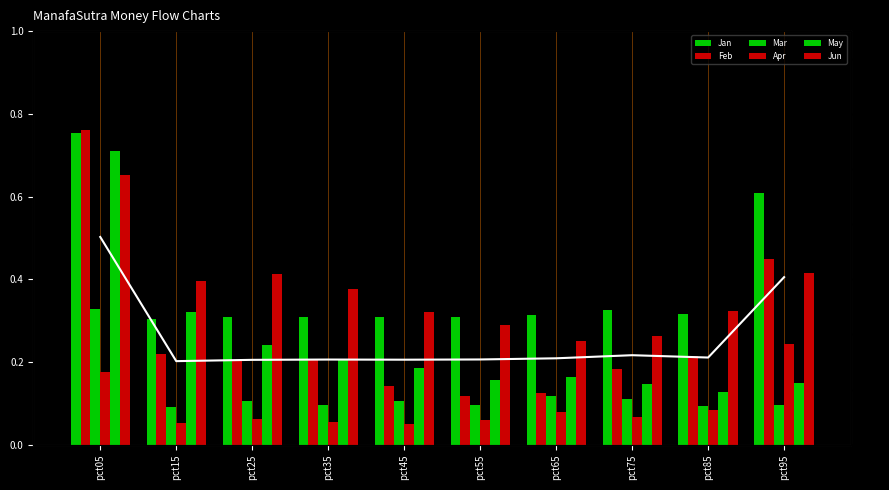

Which has a higher value, pct05 or pct95?

pct05